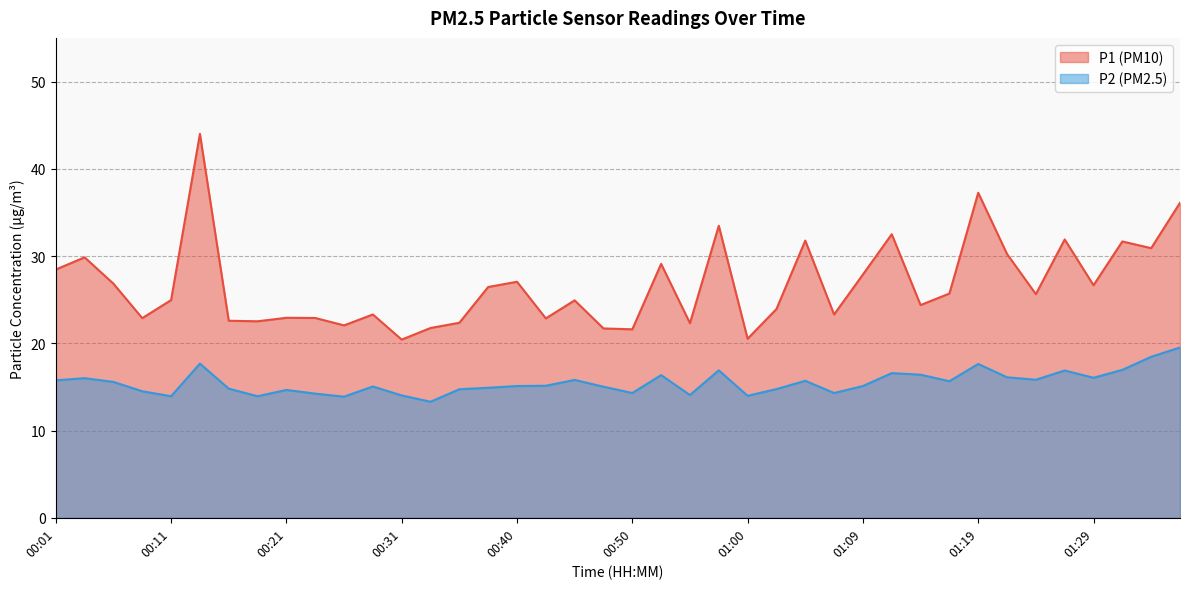

Is the value of P1 at 00:04 greater than the value of P2 at 00:21?

Yes